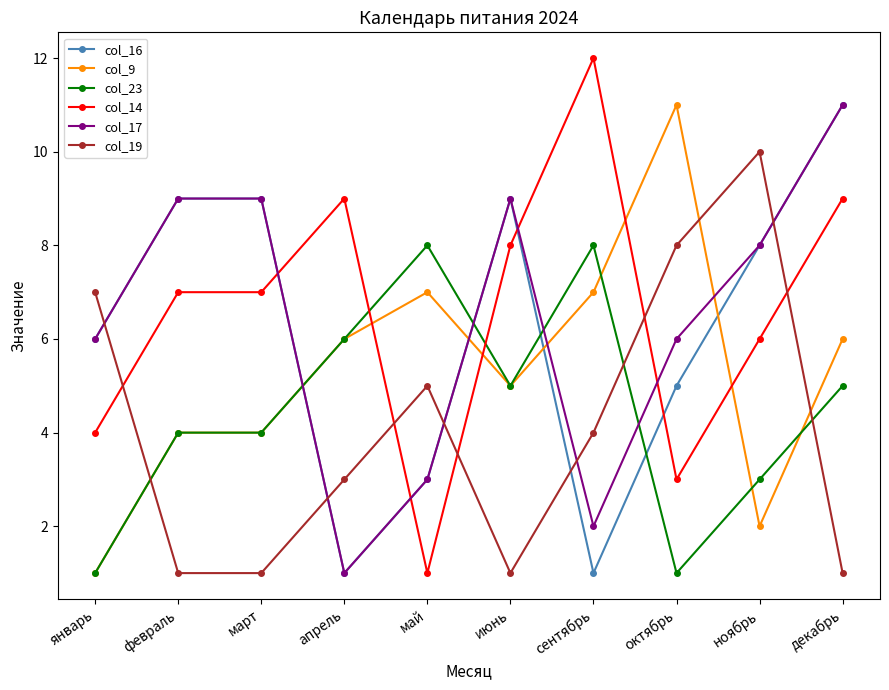

Count the number of categories in the chart.

10